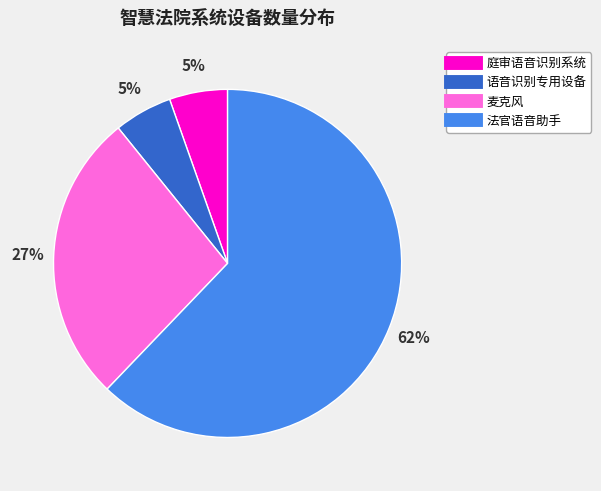

Which category accounts for the majority?

法官语音助手